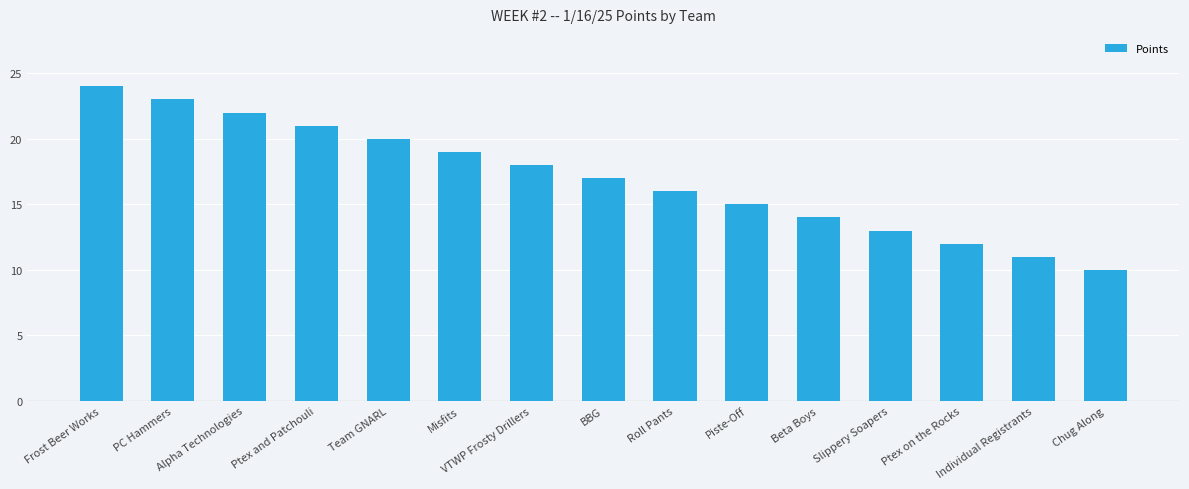

List the labels in order of value, largest first.

Frost Beer Works, PC Hammers, Alpha Technologies, Ptex and Patchouli, Team GNARL, Misfits, VTWP Frosty Drillers, BBG, Roll Pants, Piste-Off, Beta Boys, Slippery Soapers, Ptex on the Rocks, Individual Registrants, Chug Along